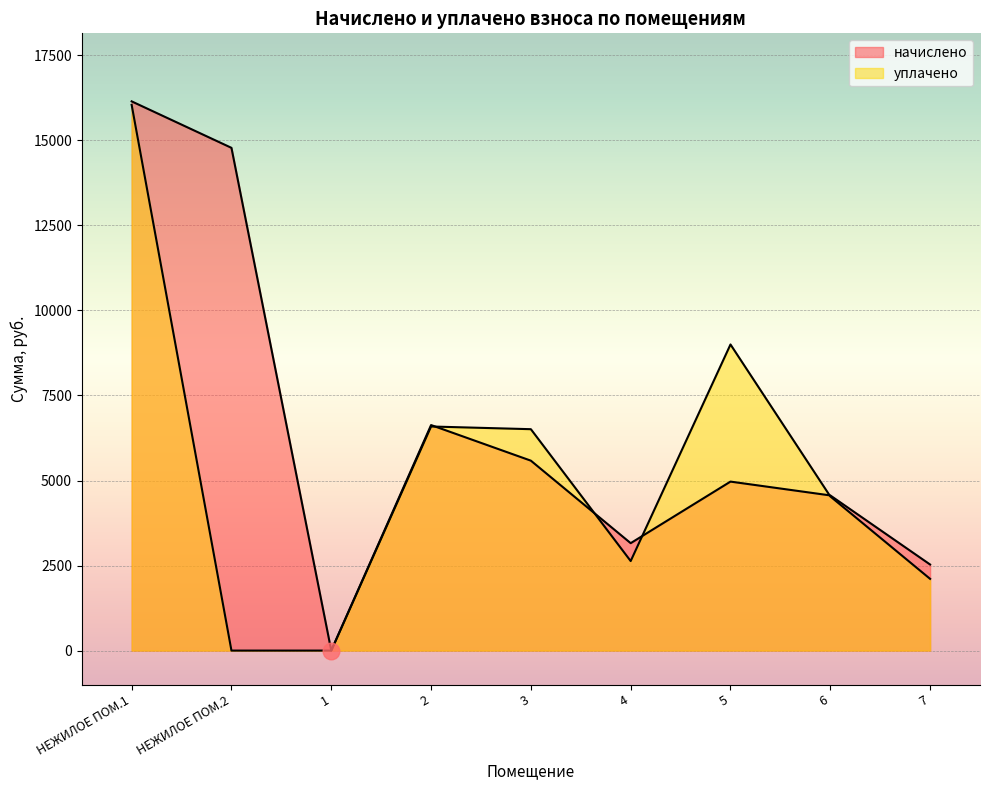

What is the average value of the уплачено series?

5268.3